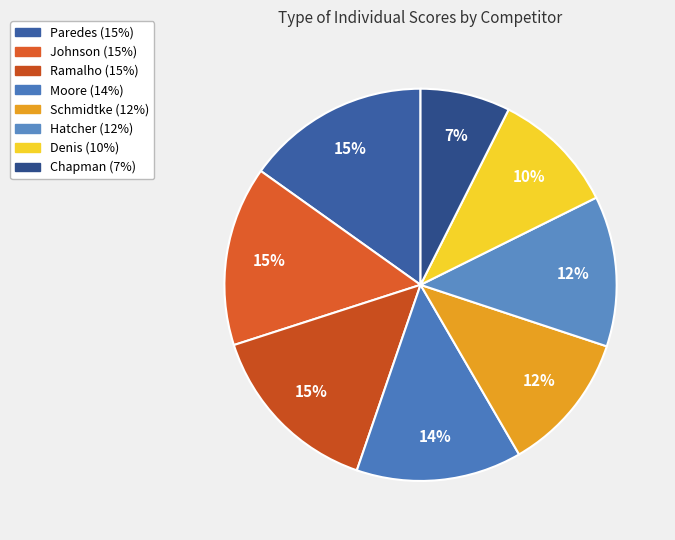

What is the smallest slice in the pie chart?

Chapman